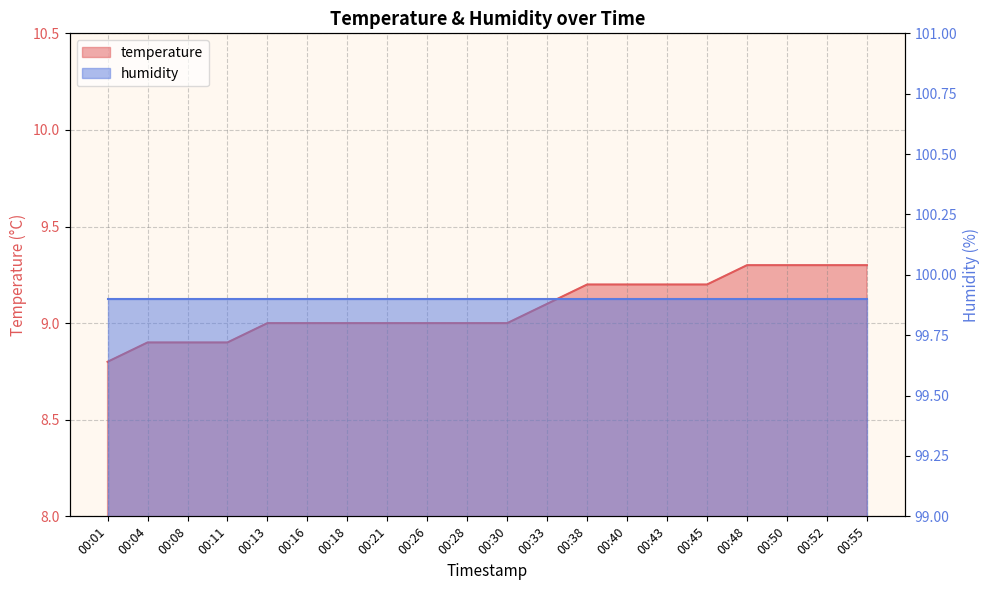

Is it true that the value at 00:21 is 9.0?

True